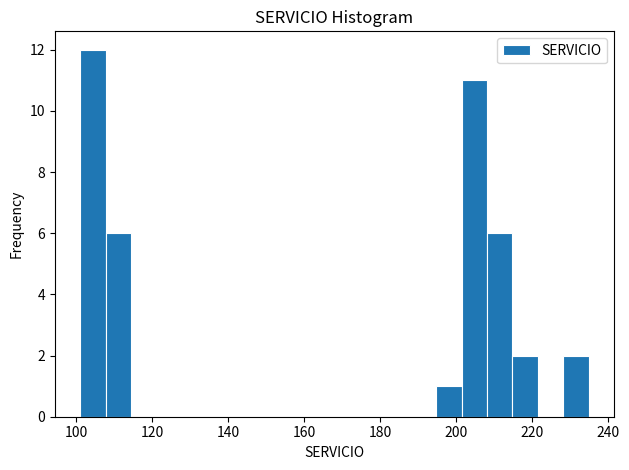

Read against the x-axis, roughly where is the centre of the tallest bar?

104